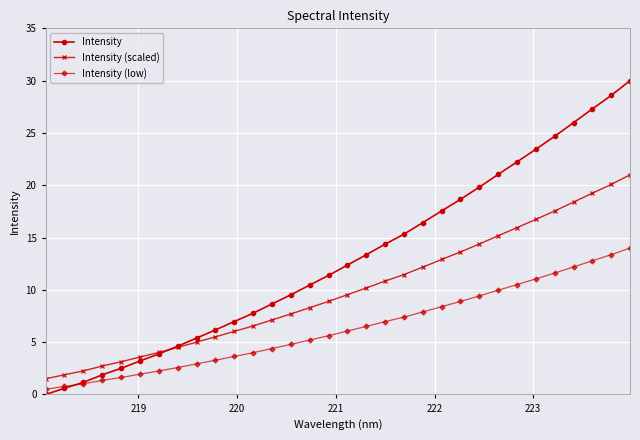

List the series in order of their overall mean, lowest first.

Intensity (low), Intensity (scaled), Intensity